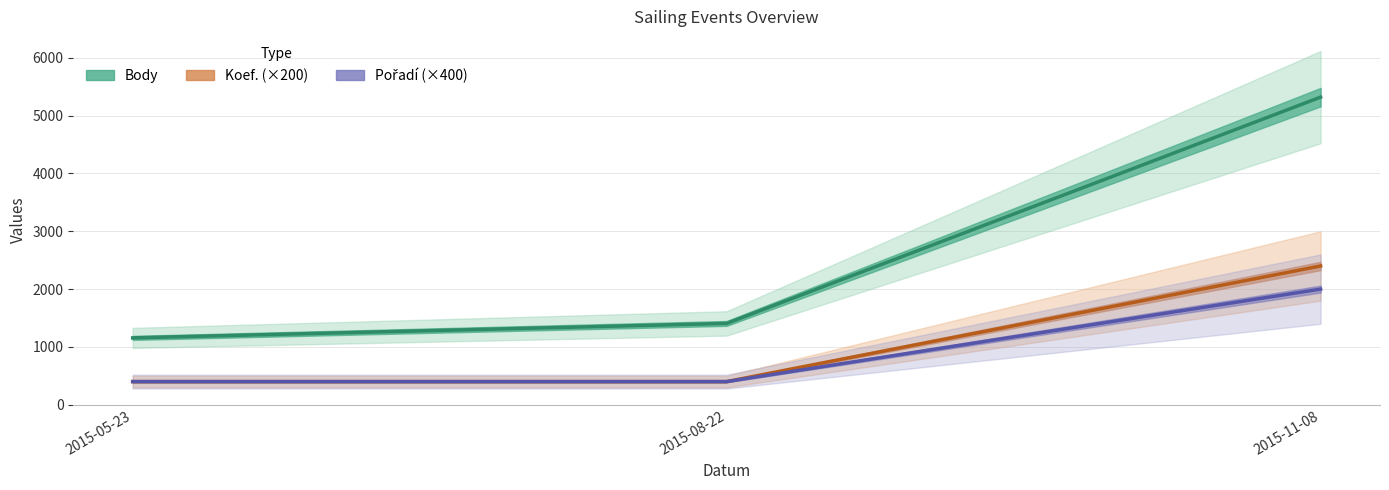

Is it true that Koef. (×200) equals 2400 at 2015-11-08?

True